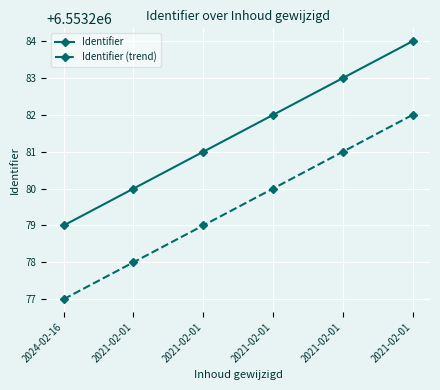

Where does the Identifier (trend) series first go above 6553280?

2021-02-01